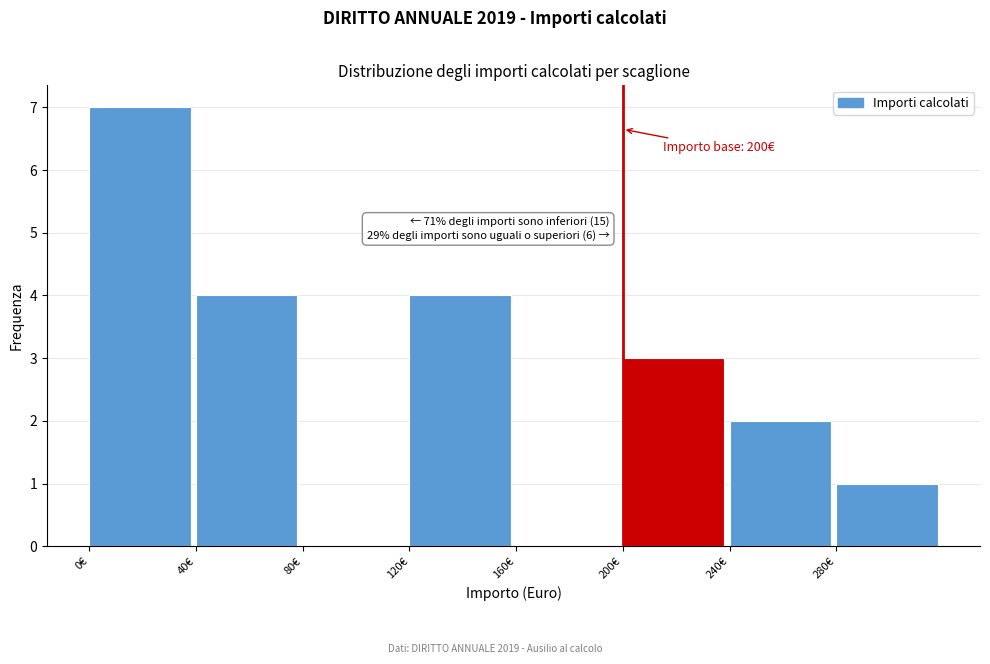

Which range on the x-axis has the tallest bar?

0 to 40